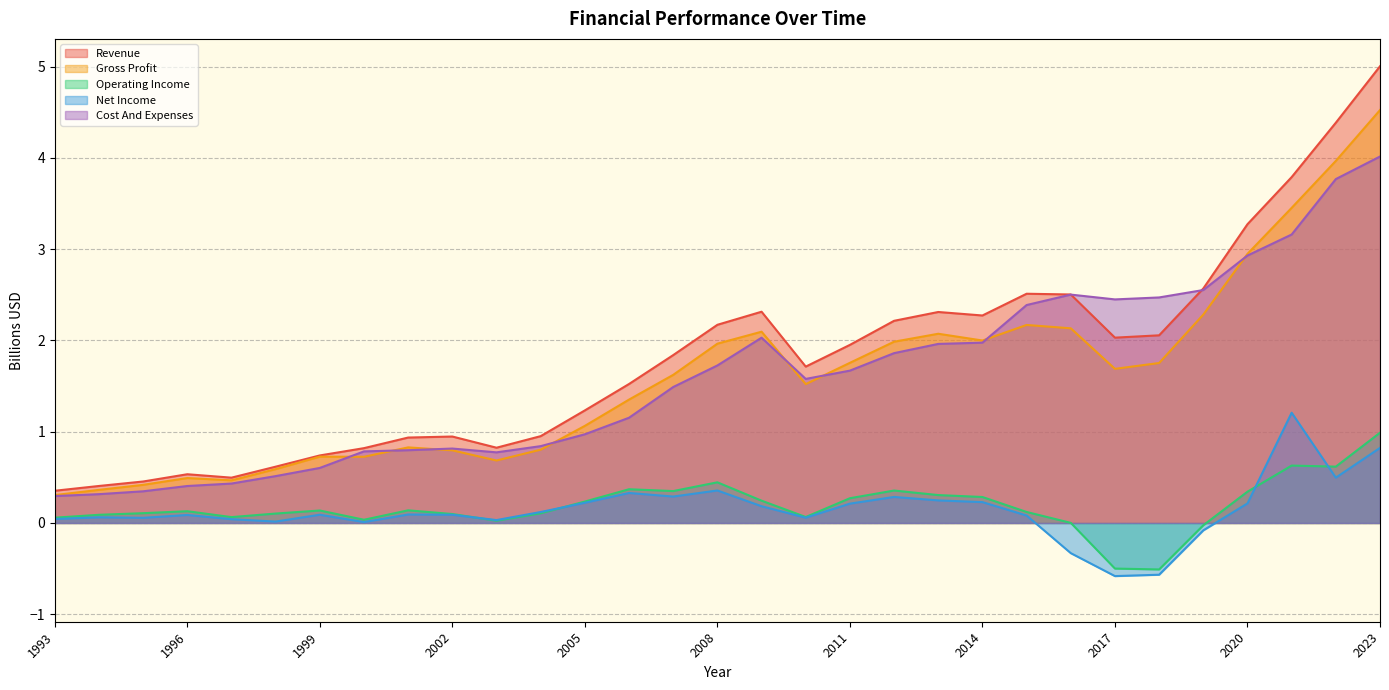

Which category has the lowest value in the Operating Income series?

2018